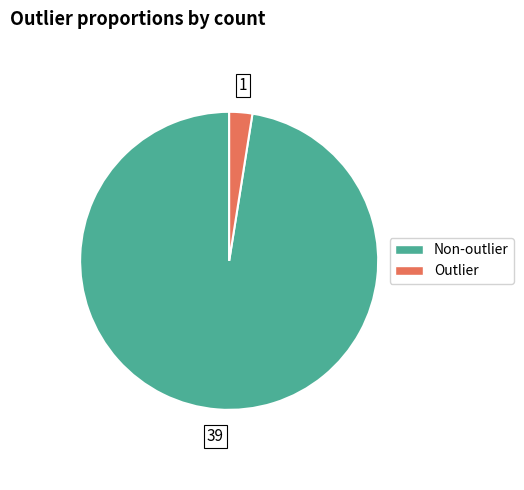

Count the number of slices in the pie.

2